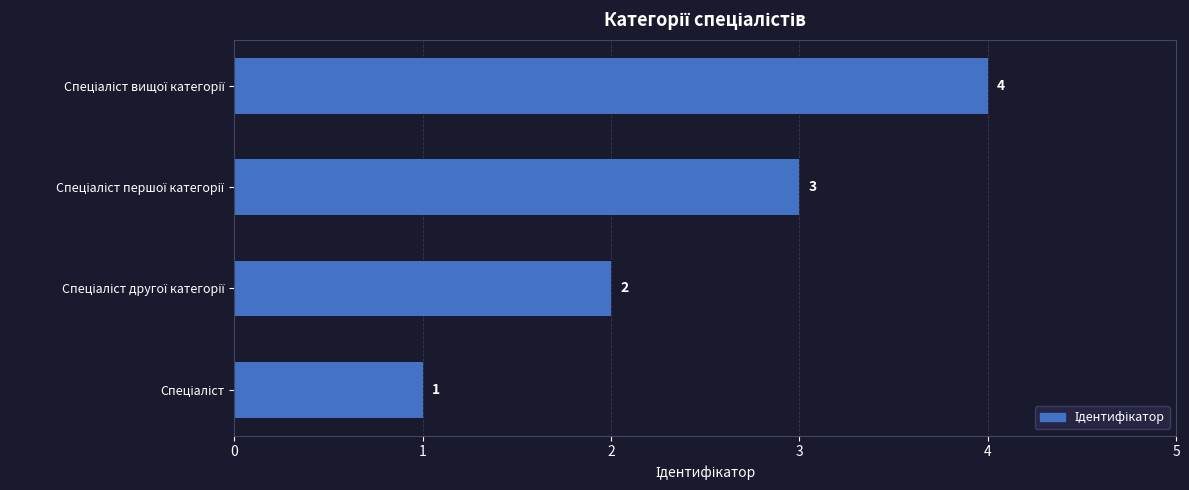

What is the sum of all values?

10